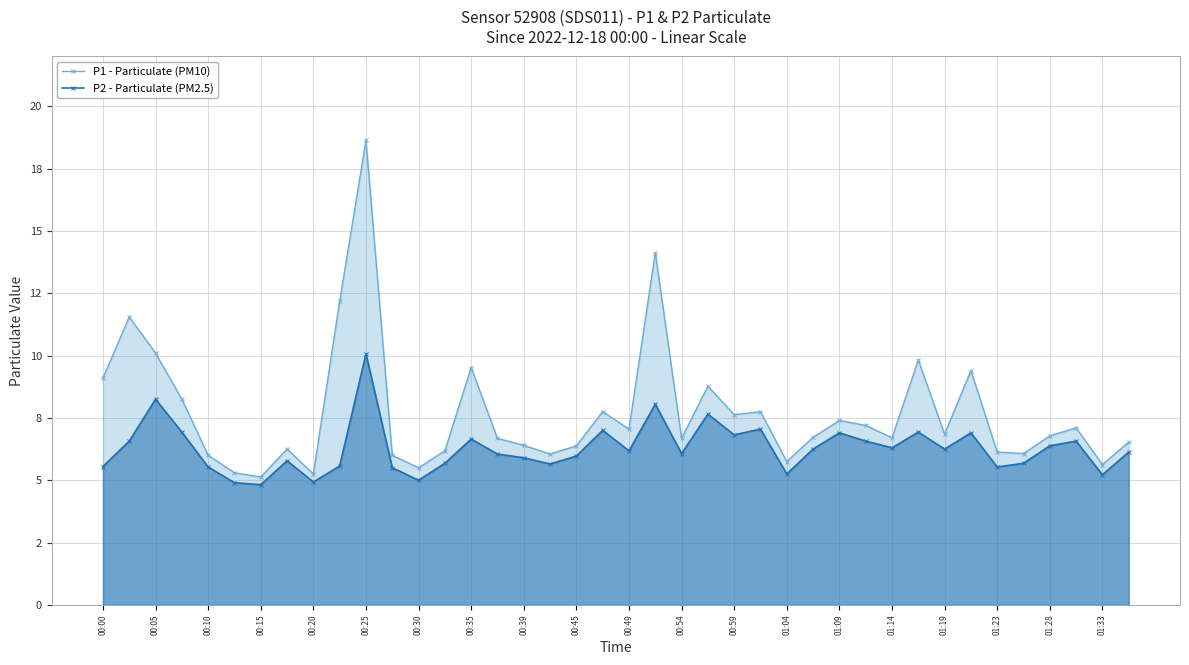

True or false: P2 - Particulate (PM2.5) and P1 - Particulate (PM10) intersect in this chart.

False